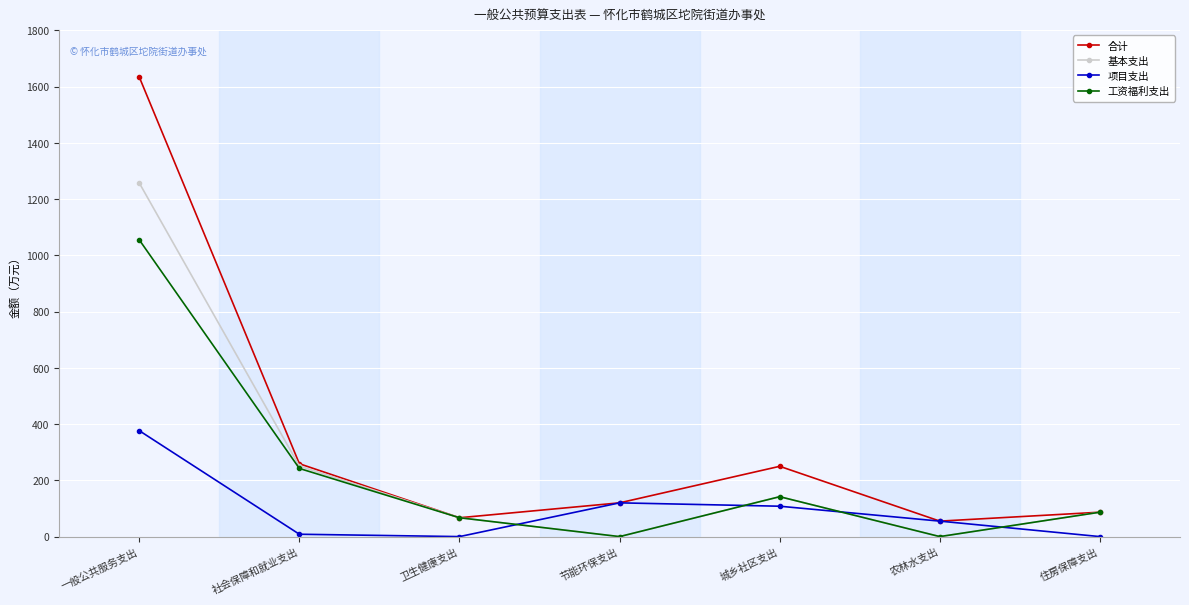

Where is 基本支出 nearest to the value 628?

社会保障和就业支出